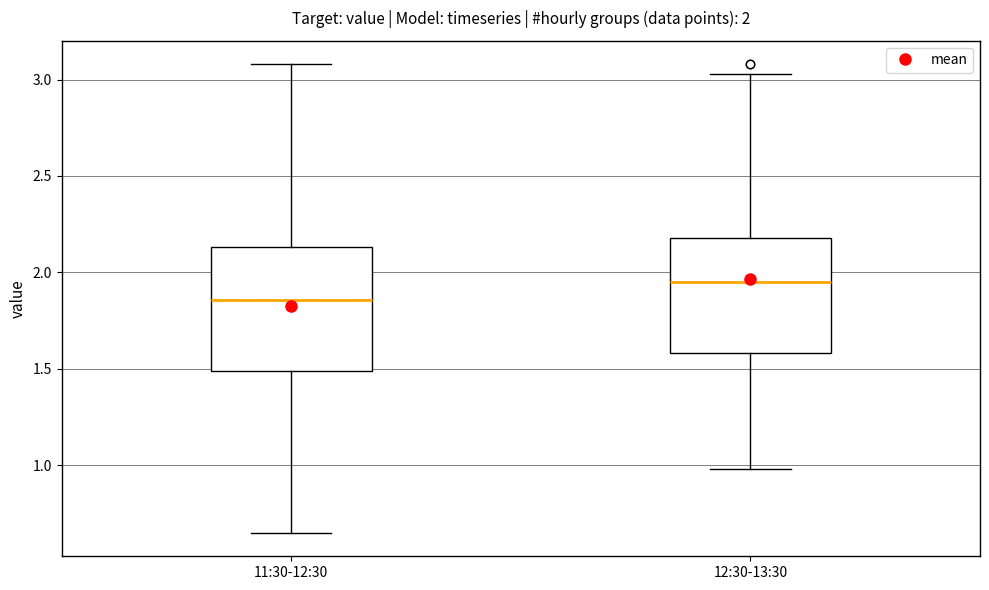

Which box has the lowest median line?

11:30-12:30